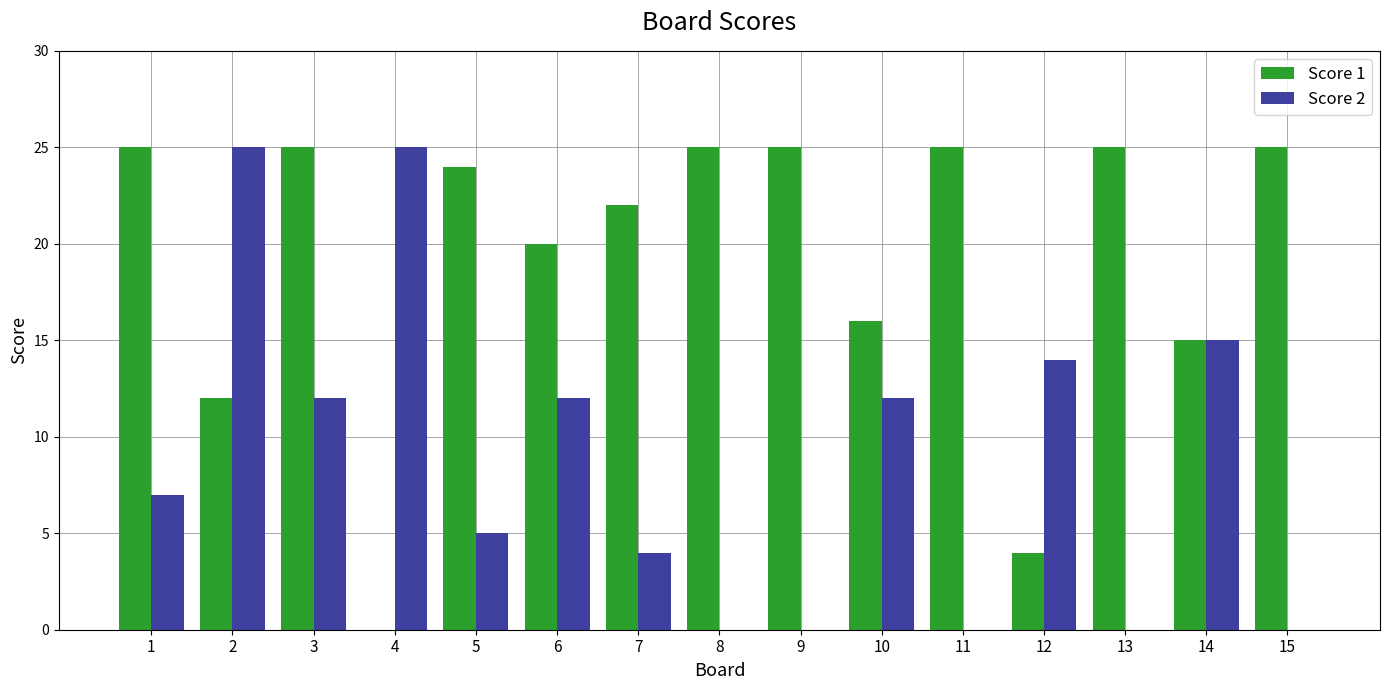

Reading left to right, what are all the values shown in this chart?

Score 1: 1=25	2=12	3=25	4=0	5=24	6=20	7=22	8=25	9=25	10=16	11=25	12=4	13=25	14=15	15=25
Score 2: 1=7	2=25	3=12	4=25	5=5	6=12	7=4	8=0	9=0	10=12	11=0	12=14	13=0	14=15	15=0